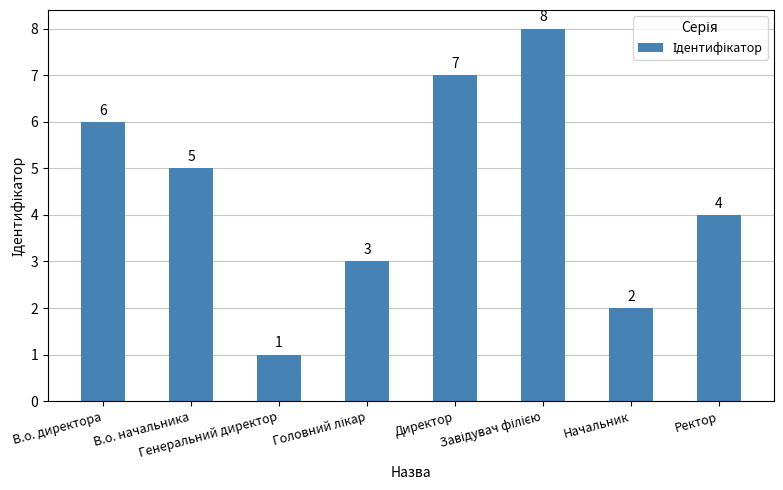

What is the change in value from Директор to Ректор?

-3